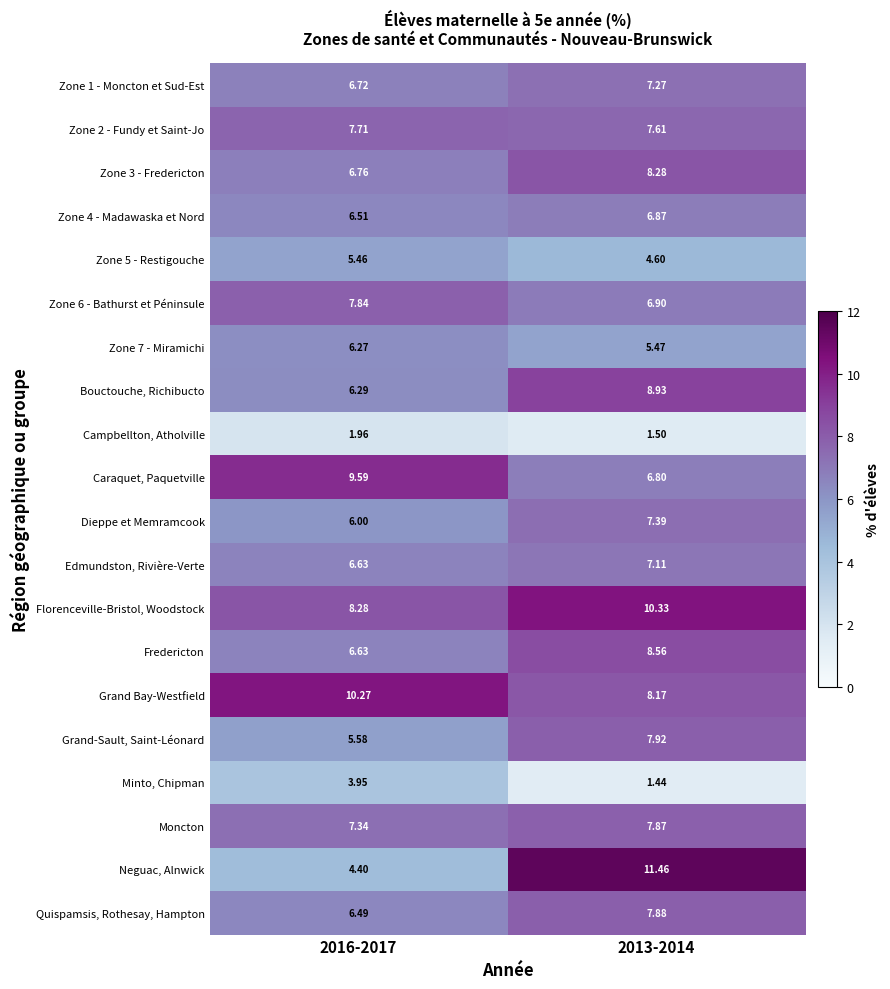

Between 2016-2017 and 2013-2014, which series saw the biggest shift?

Neguac, Alnwick